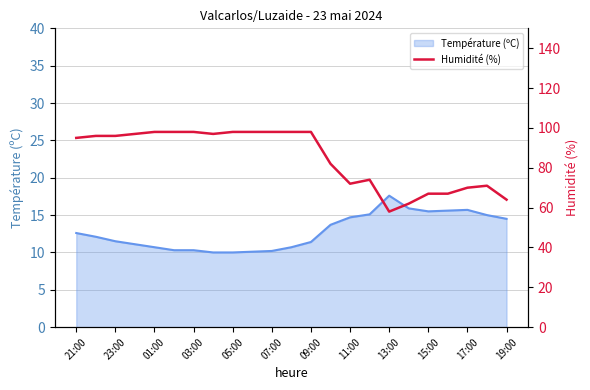

The value of Température (ºC) at 09:00 is 18.3. True or false?

False